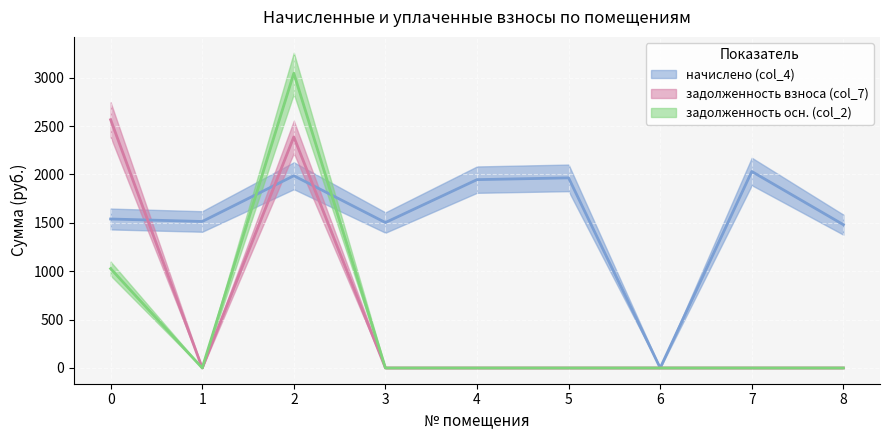

True or false: задолженность взноса (col_7) has more than 0 points higher than both neighbors.

True